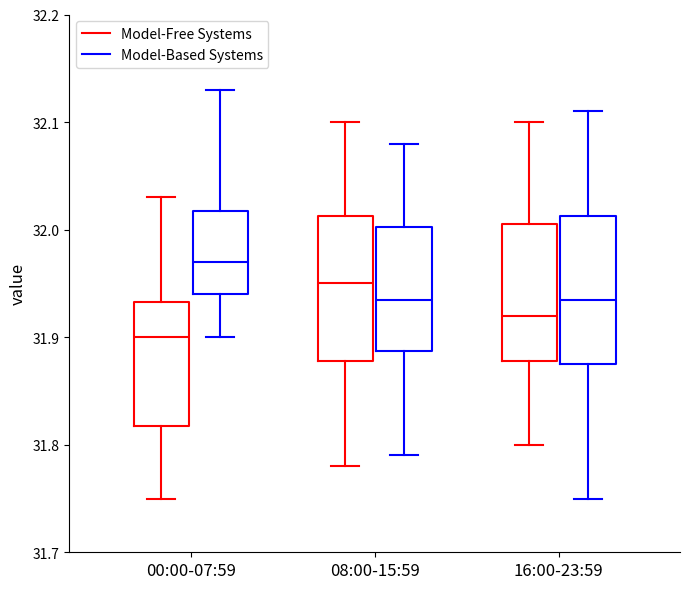

Where does the lower whisker of the box for 08:00-15:59 (Model-Based Systems) end on the y-axis? The values are not printed on the chart, so give them approximately, as read against the axis.

31.79